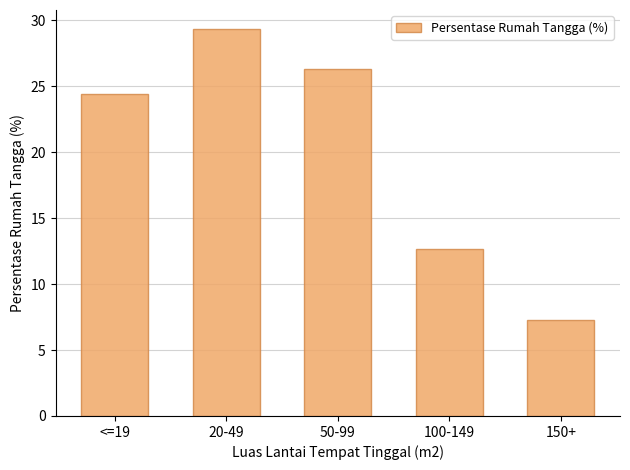

What is the value of the 2nd bar from the left?

29.3